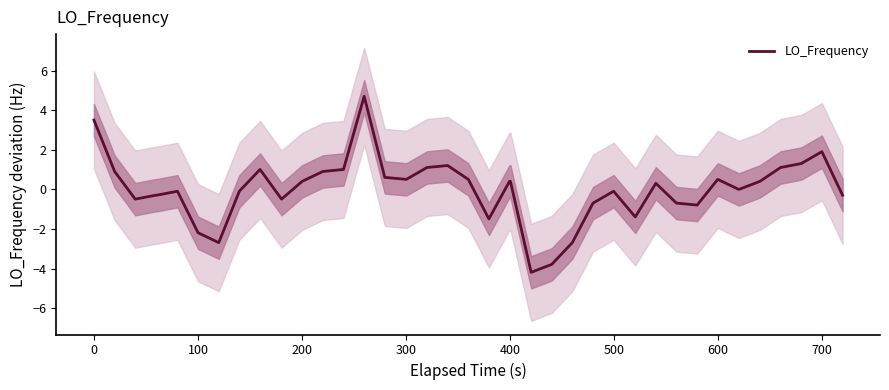

What is the highest value of the LO_Frequency series?

4.7